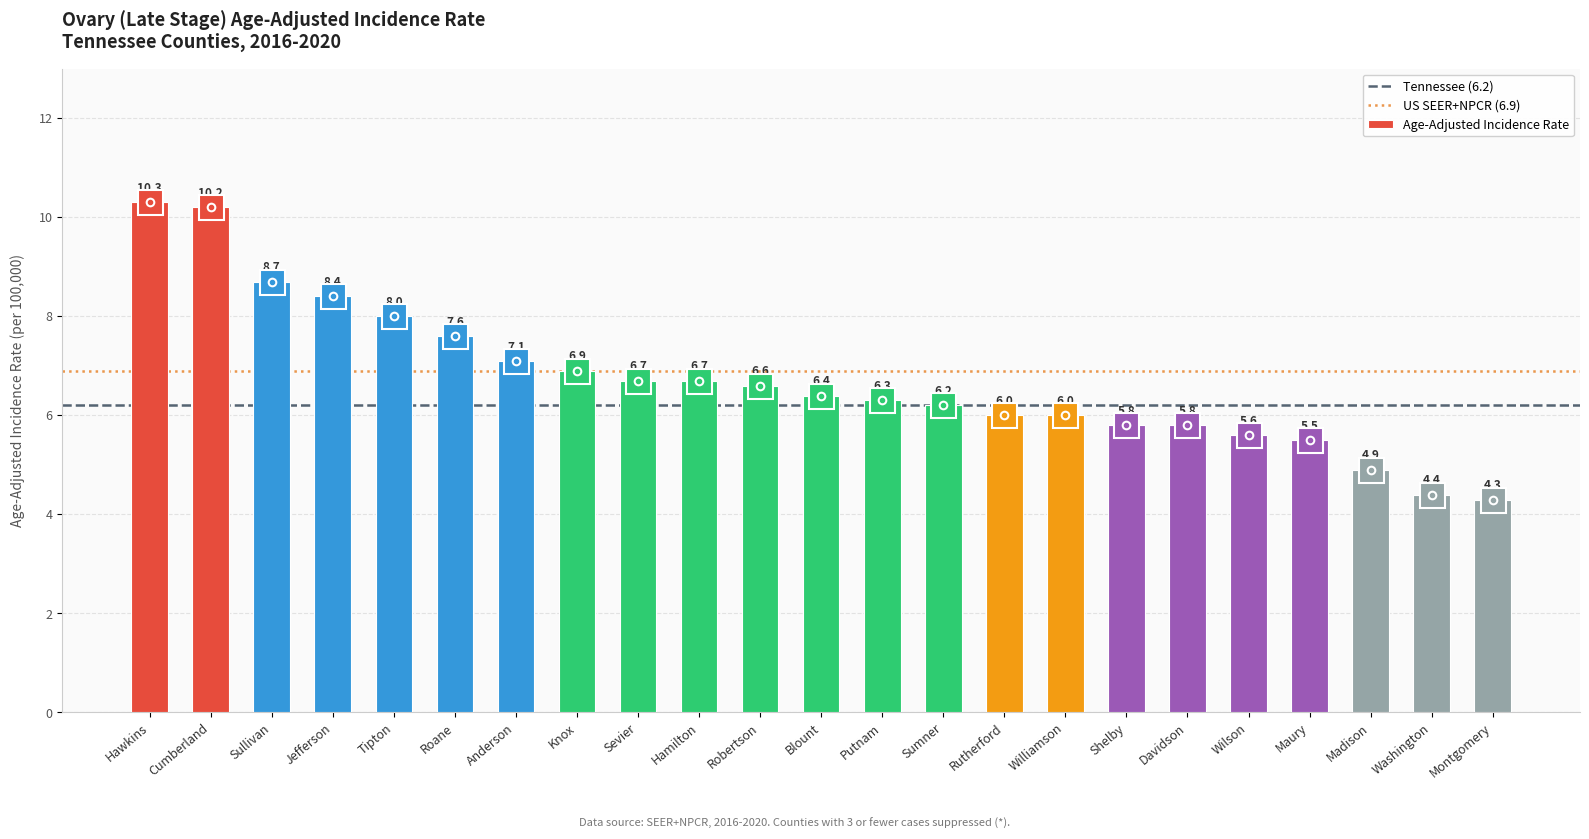

What is the minimum value shown in the chart?

4.3